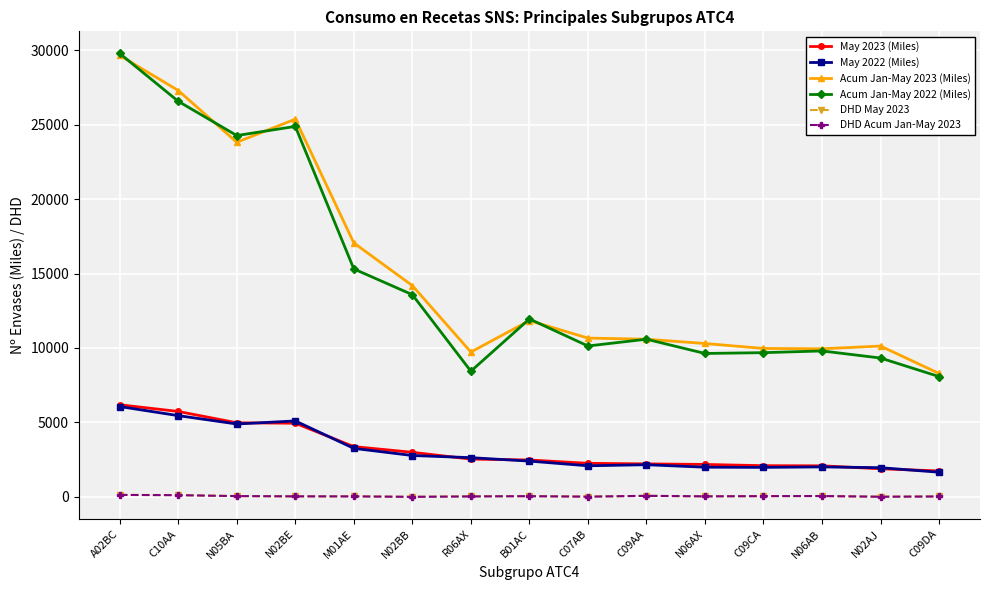

What is the spread (max minus min) of values at N02BE?

25323.6